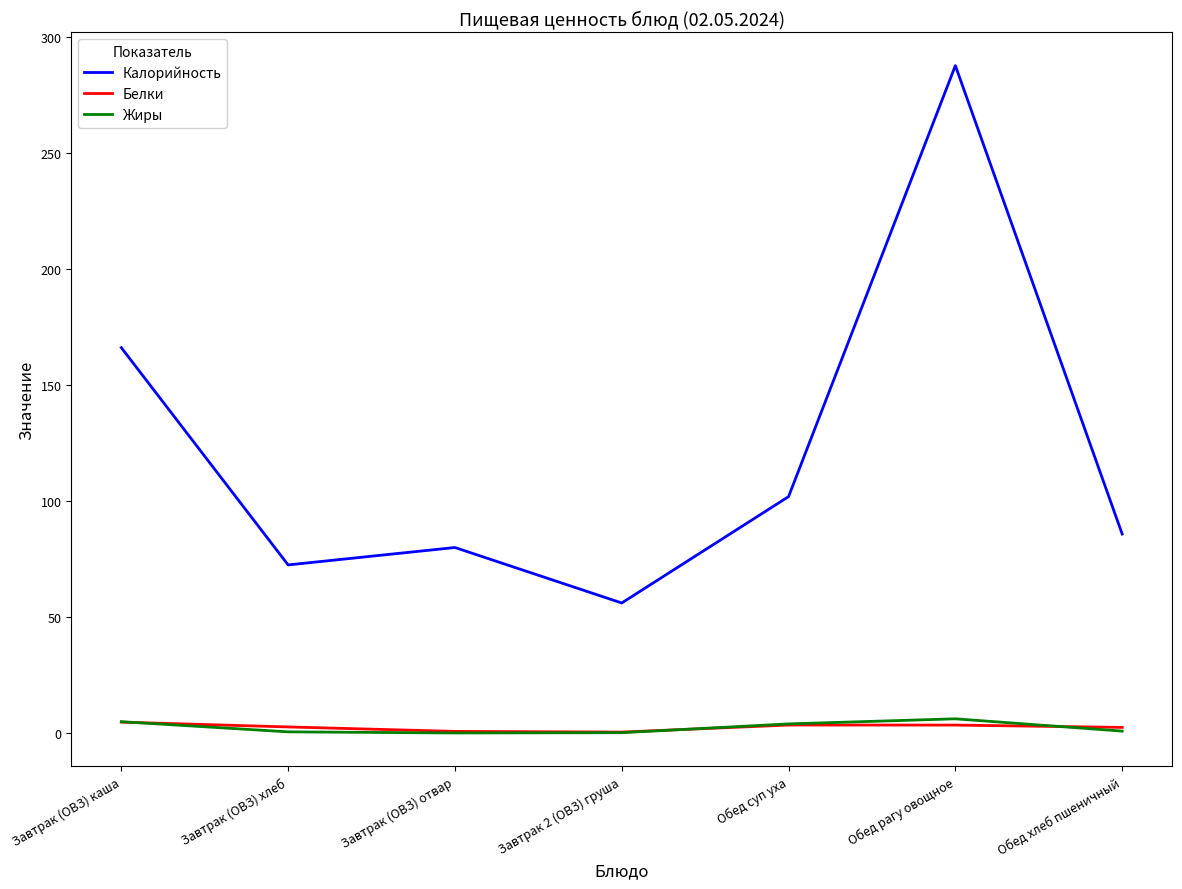

What is the greatest value displayed?

287.5